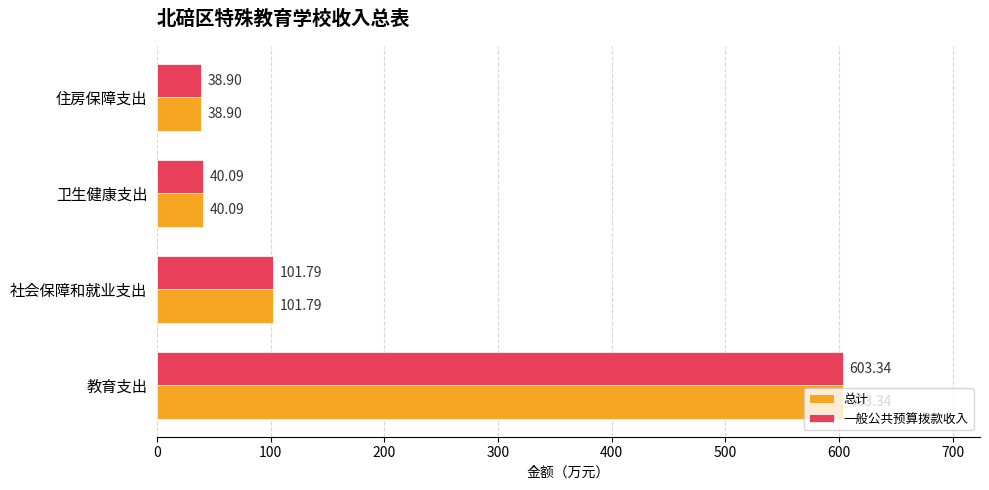

Where is 一般公共预算拨款收入 nearest to the value 321?

社会保障和就业支出